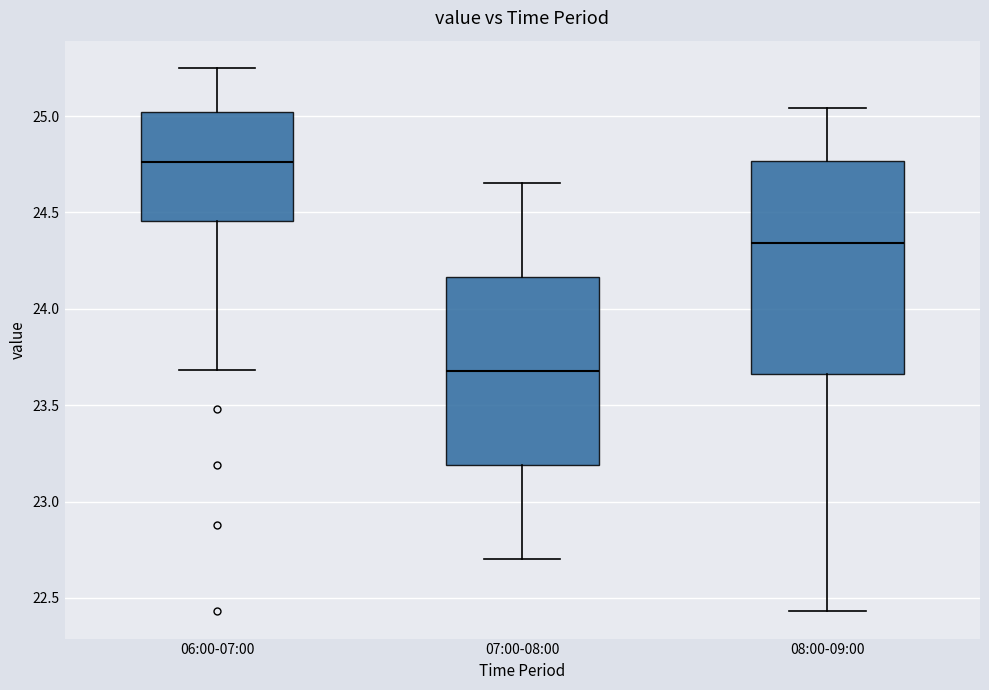

Which box's median line is the lowest?

07:00-08:00